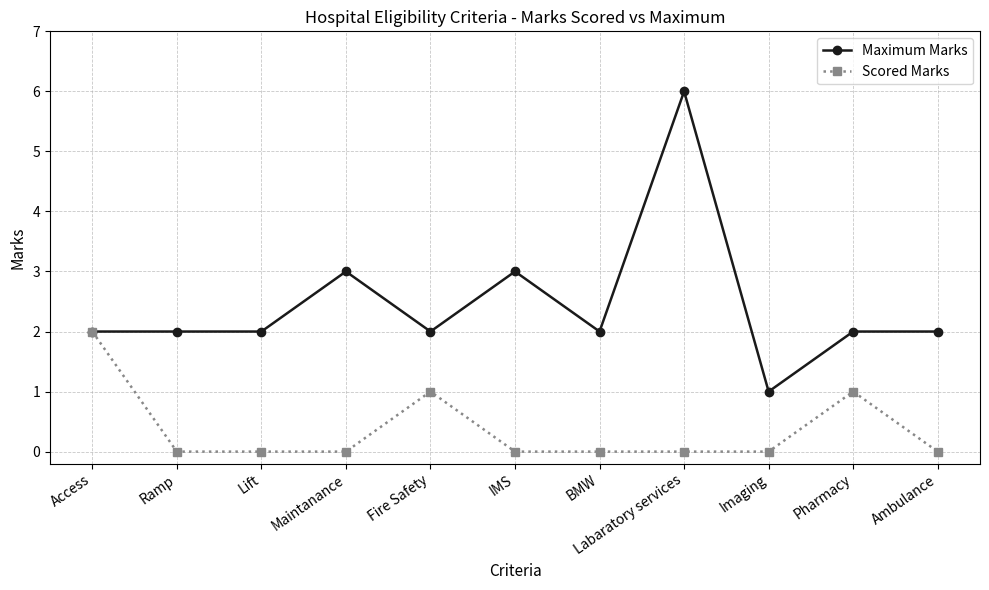

Which series has the widest spread of values?

Maximum Marks